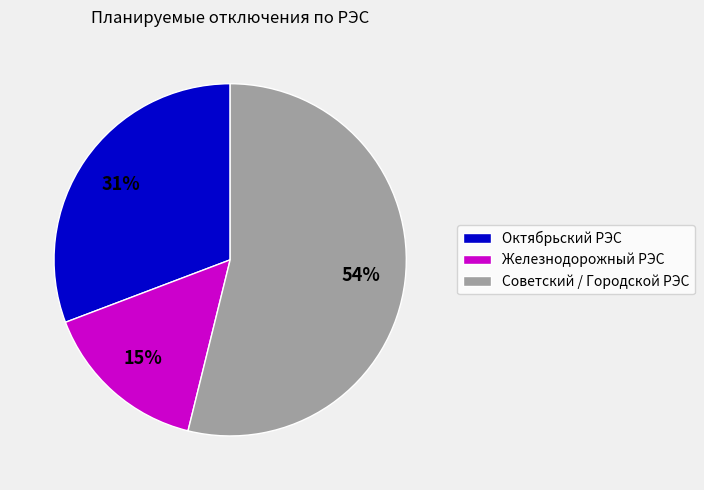

To the nearest percent, what is the combined percentage of Октябрьский РЭС and Советский / Городской РЭС?

85%